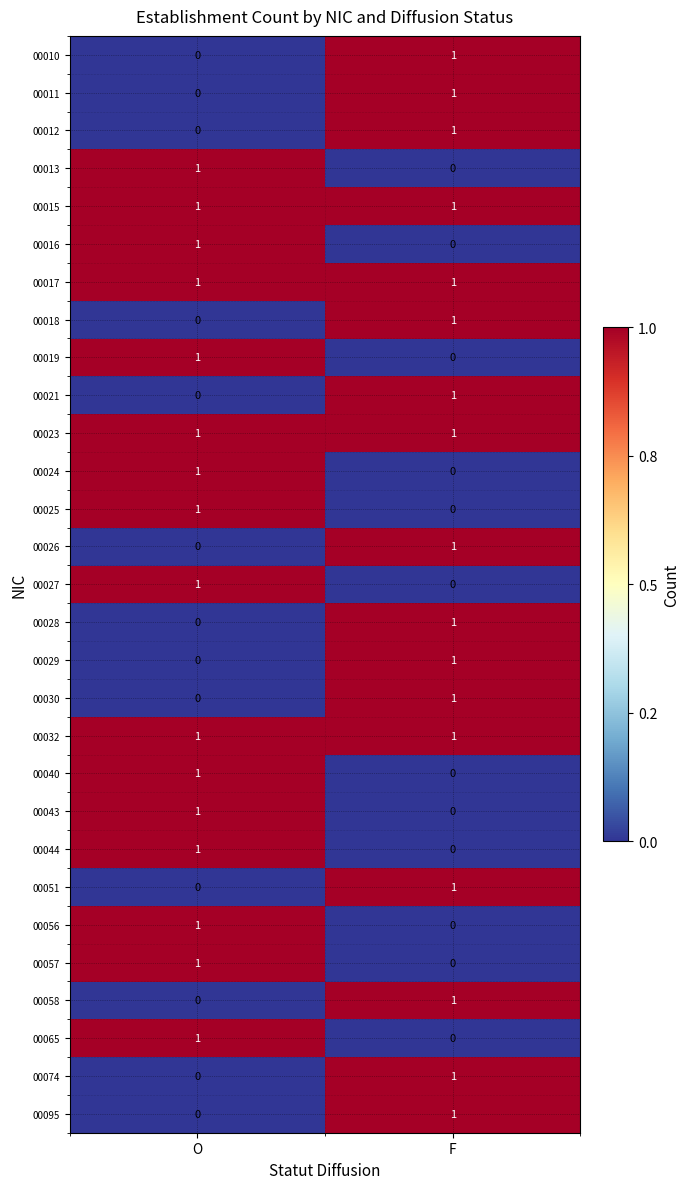

At which label is 00021 closest to 0?

O